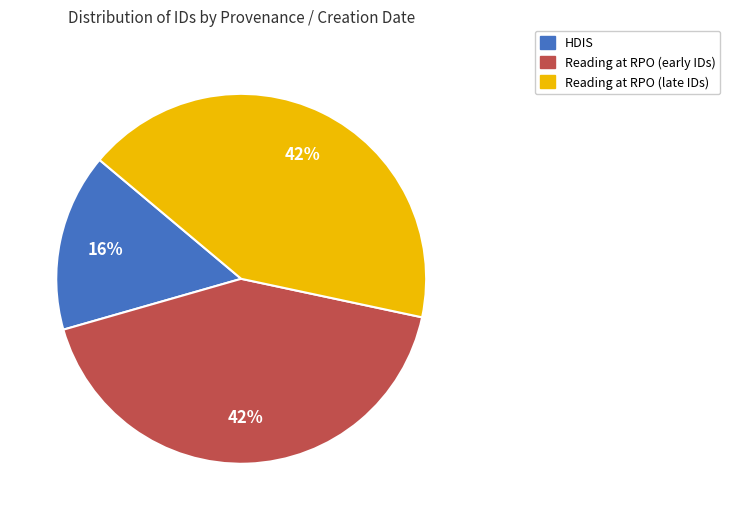

To the nearest percent, what is the average slice percentage?

33%